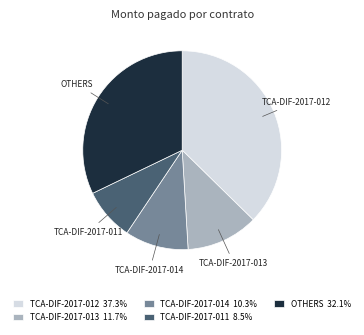

Do TCA-DIF-2017-014 10.3% and OTHERS 32.1% together represent more than half of the pie?

No